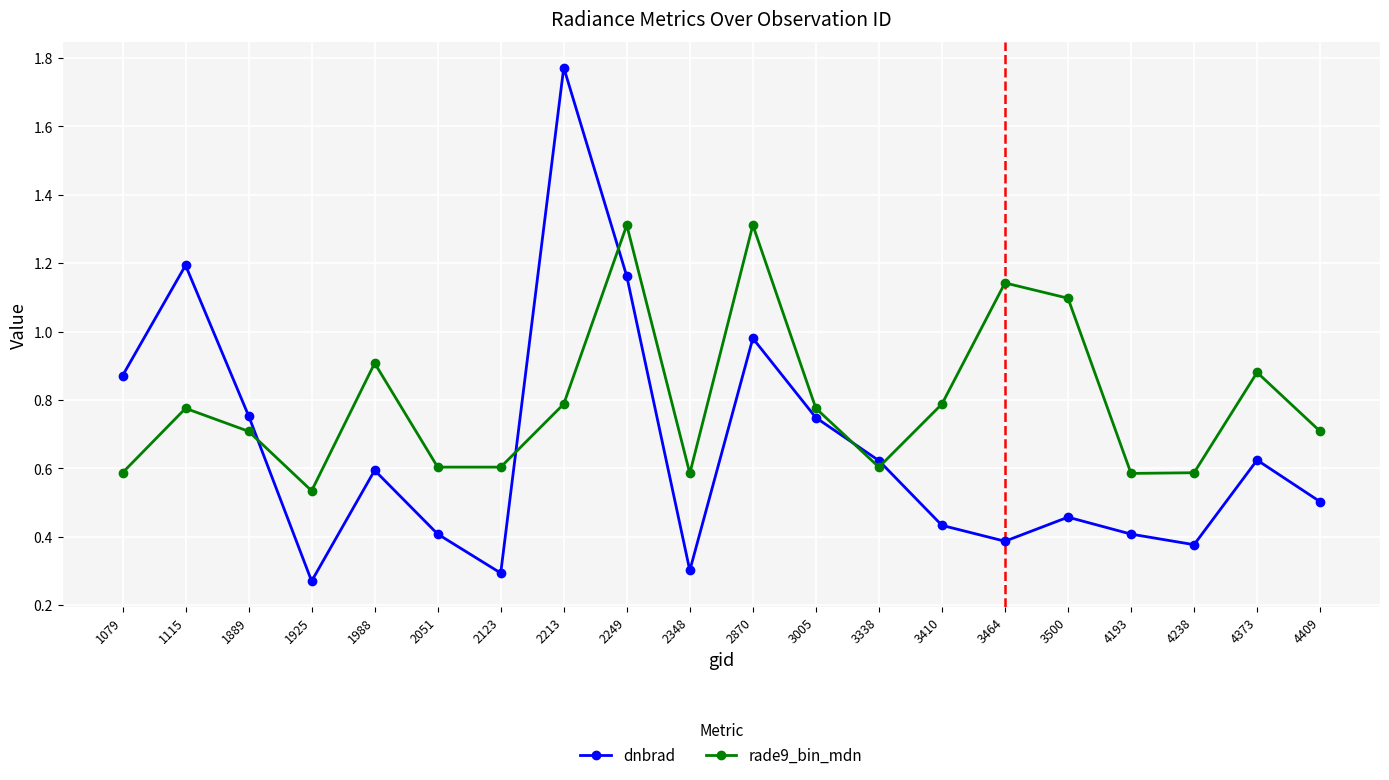

Between 2213 and 4238, which series saw the biggest shift?

dnbrad